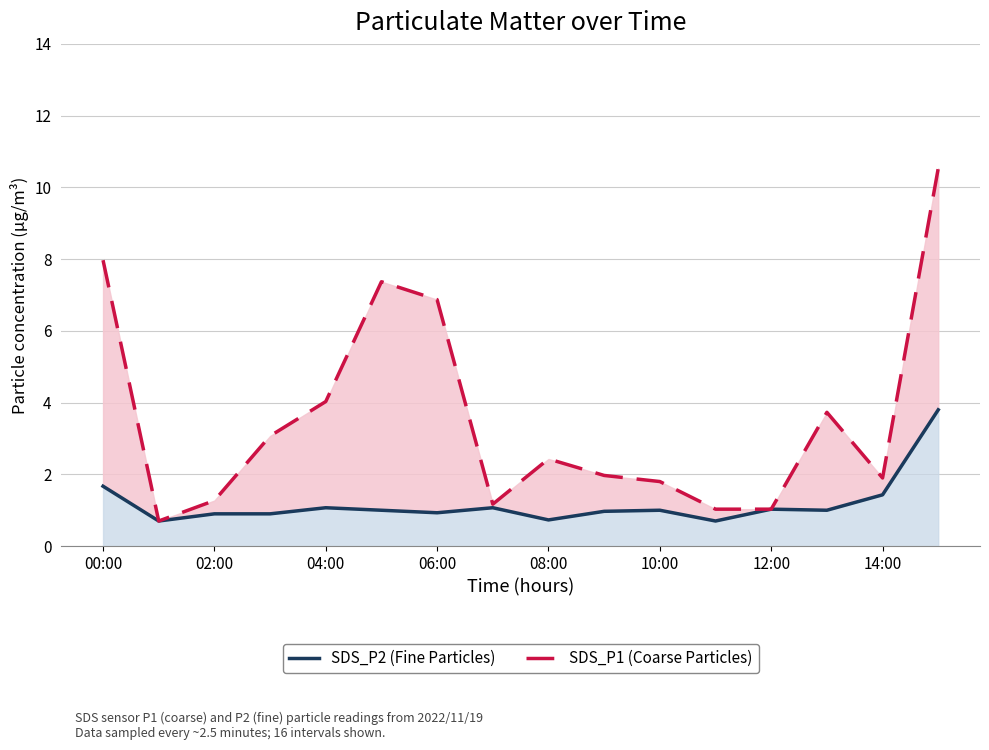

True or false: SDS_P1 (Coarse Particles) has more than 0 interior local peaks.

True